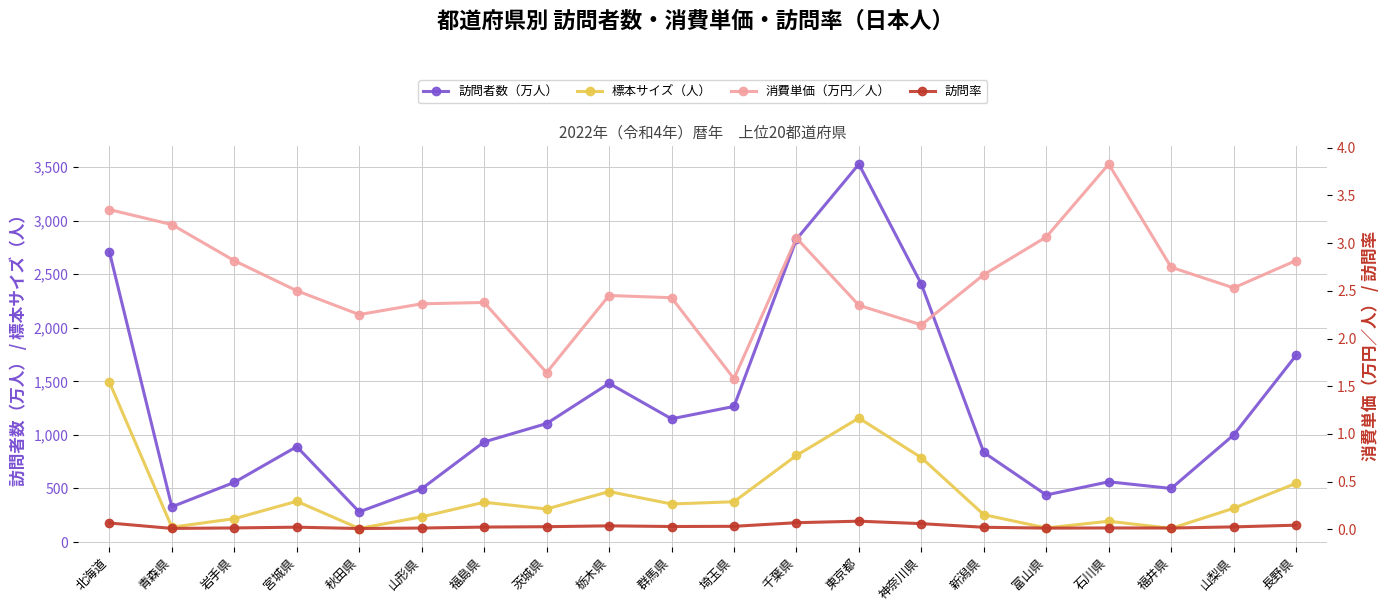

At which label does 訪問者数（万人） first exceed 999?

北海道